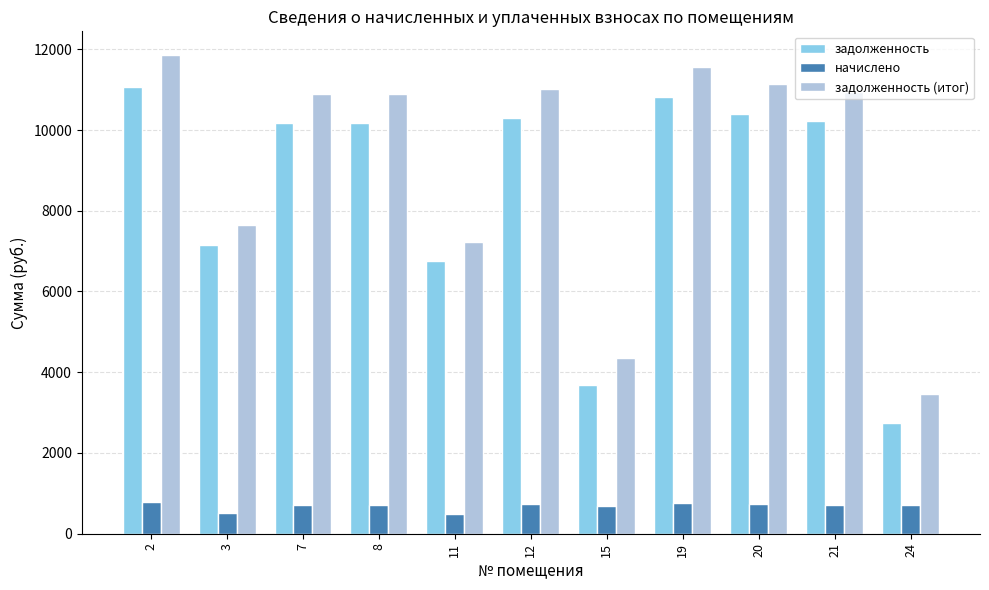

What is the sum of all начислено values?

7537.1